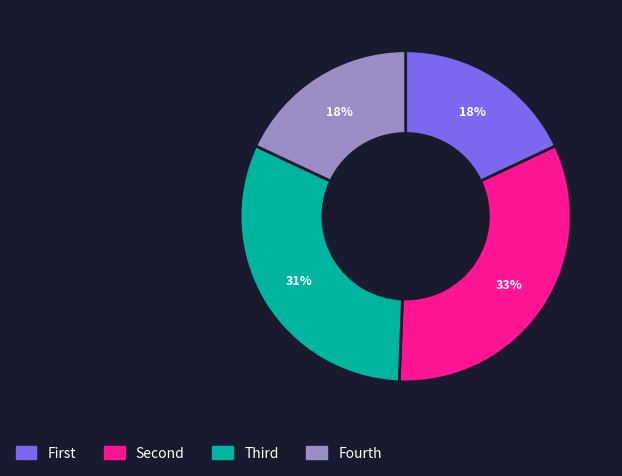

How many segments does this pie chart have?

4